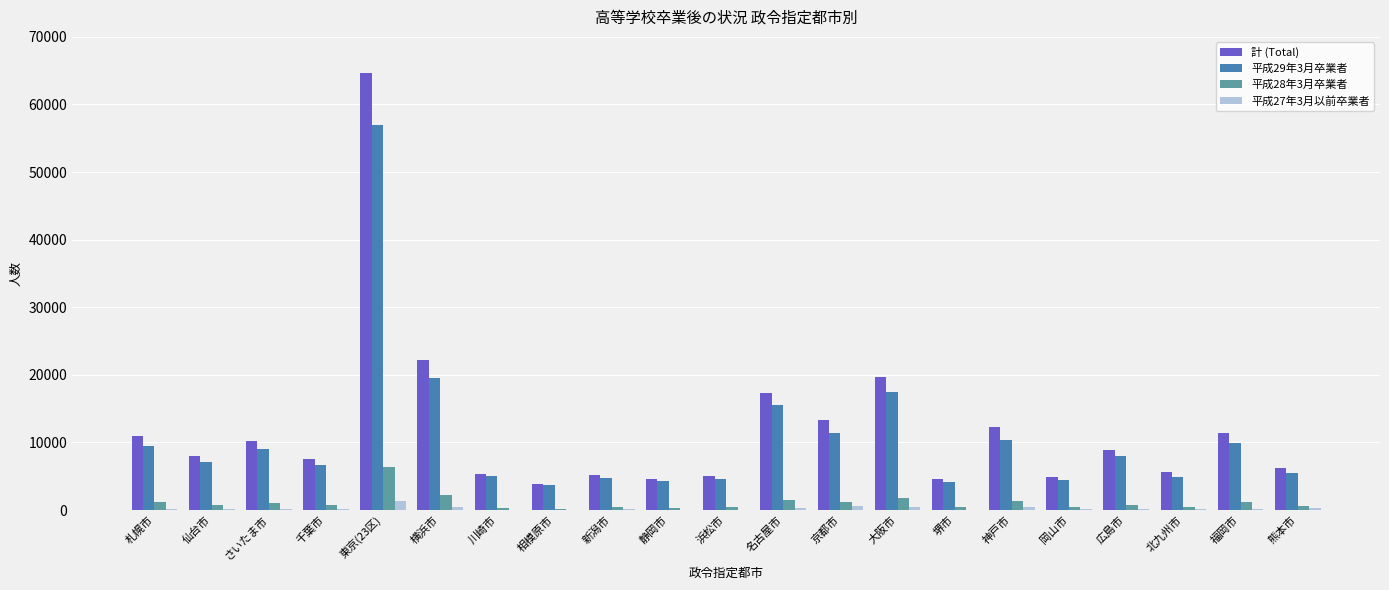

How many distinct data groups are displayed?

4